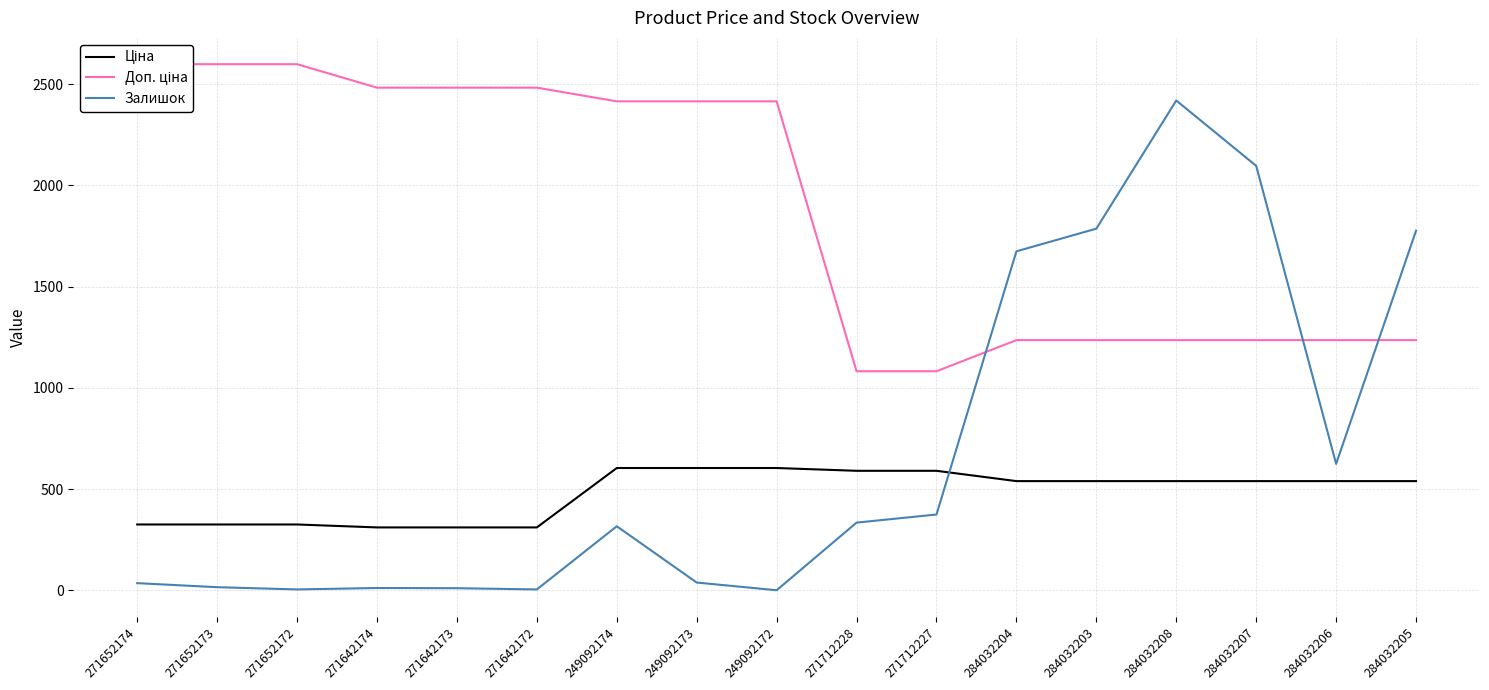

What is the label of the 14th point from the right?

271642174